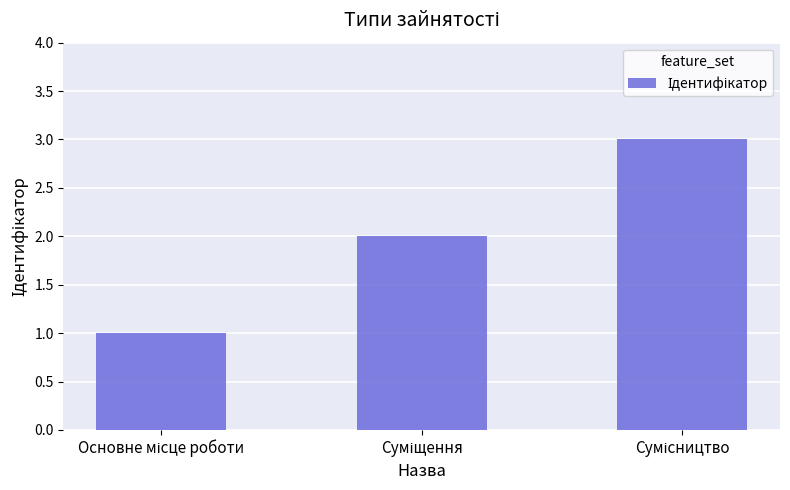

What is the sum of all values?

6